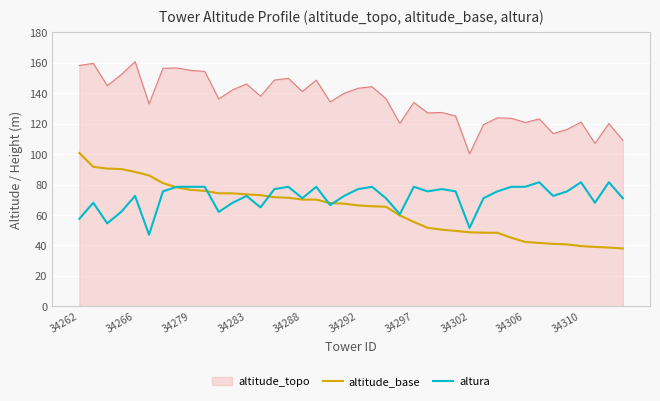

True or false: altura and altitude_topo cross at least once.

False